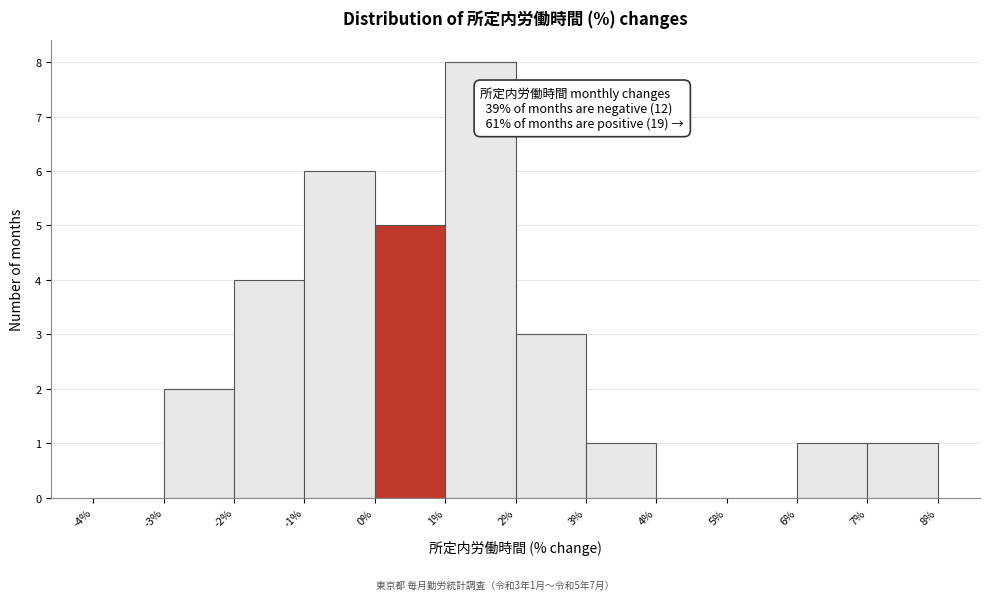

Over which range of the x-axis is the bar tallest?

1% to 2%